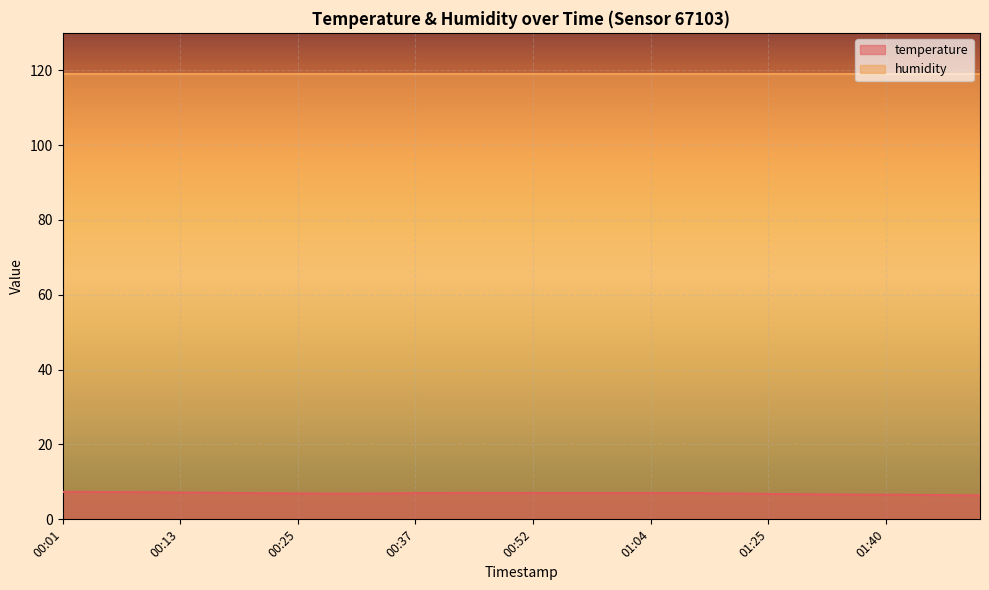

Which label corresponds to the smallest value in the chart?

01:50